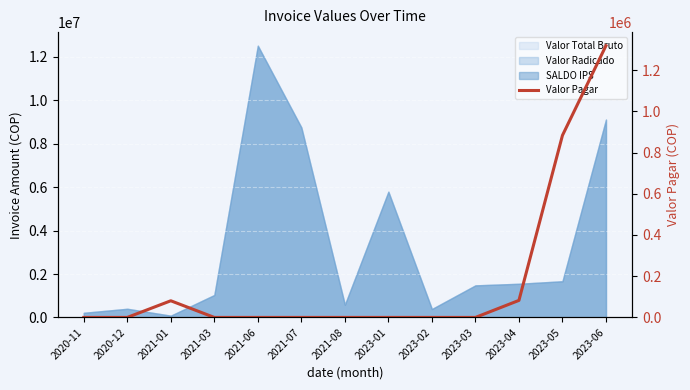

How many positive values are there?

4